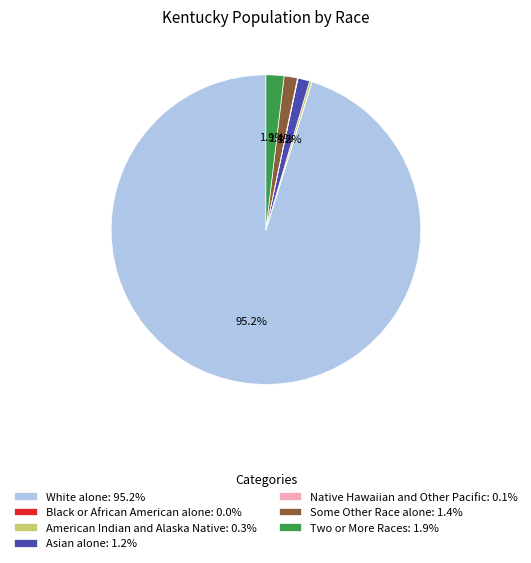

Which category accounts for the majority?

White alone